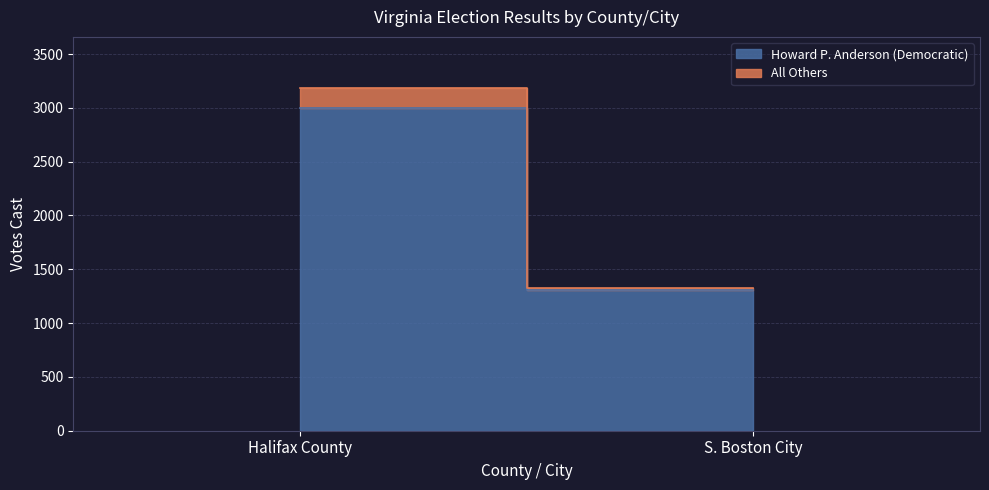

Reading left to right, transcribe all the data shown in this chart.

Howard P. Anderson (Democratic): Halifax County=2998	S. Boston City=1308
All Others: Halifax County=184	S. Boston City=15